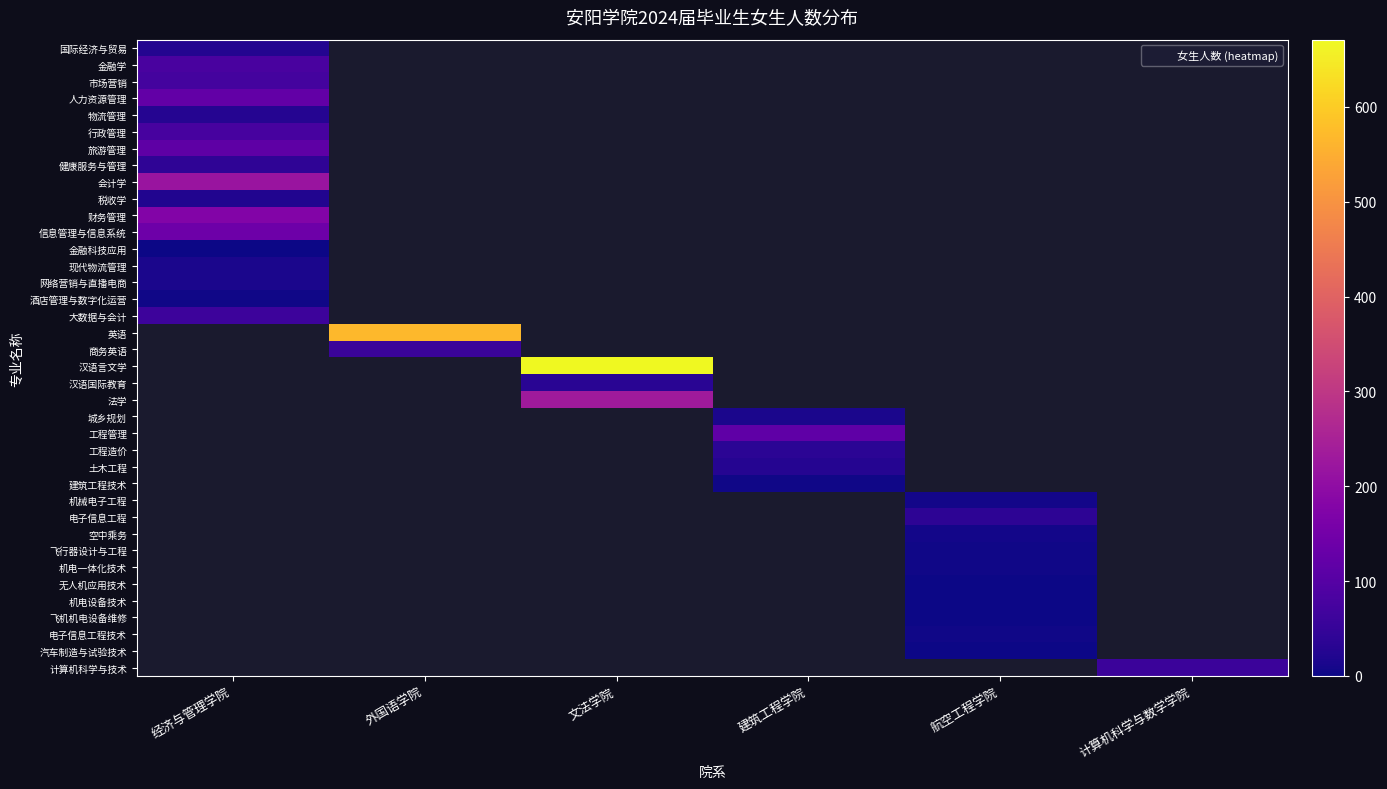

Is the value of 电子信息工程 at 经济与管理学院 greater than the value of 行政管理 at 经济与管理学院?

No